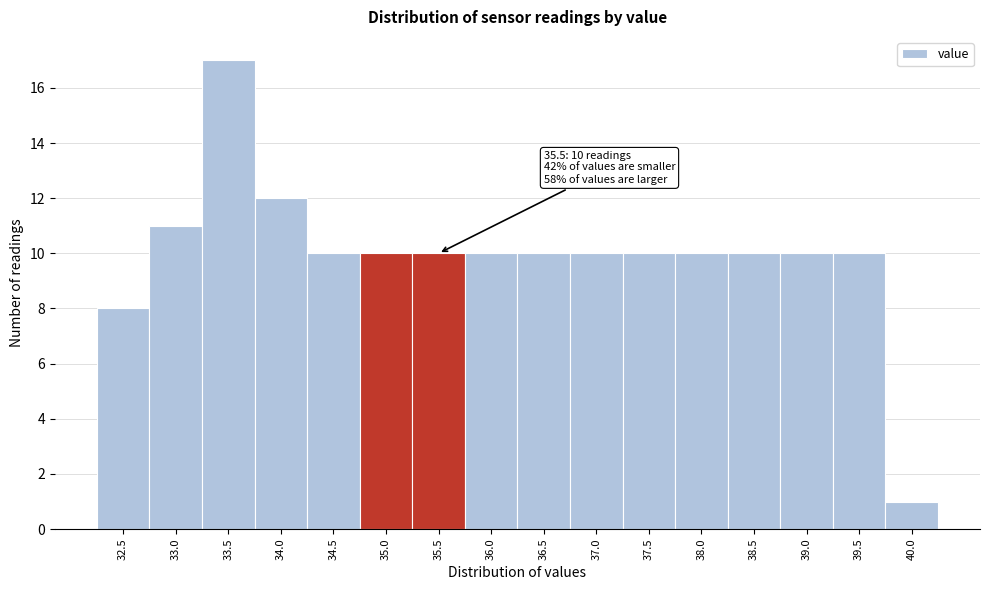

Reading left to right, transcribe all the data shown in this chart.

8	11	17	12	10	10	10	10	10	10	10	10	10	10	10	1